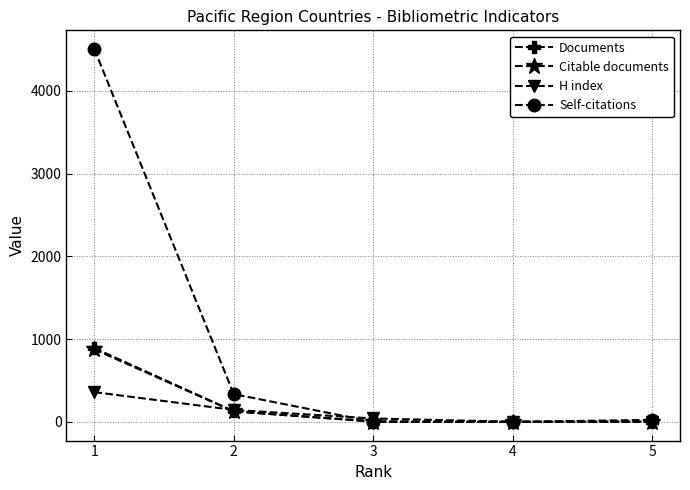

What is the total value across all series at 1?

6634